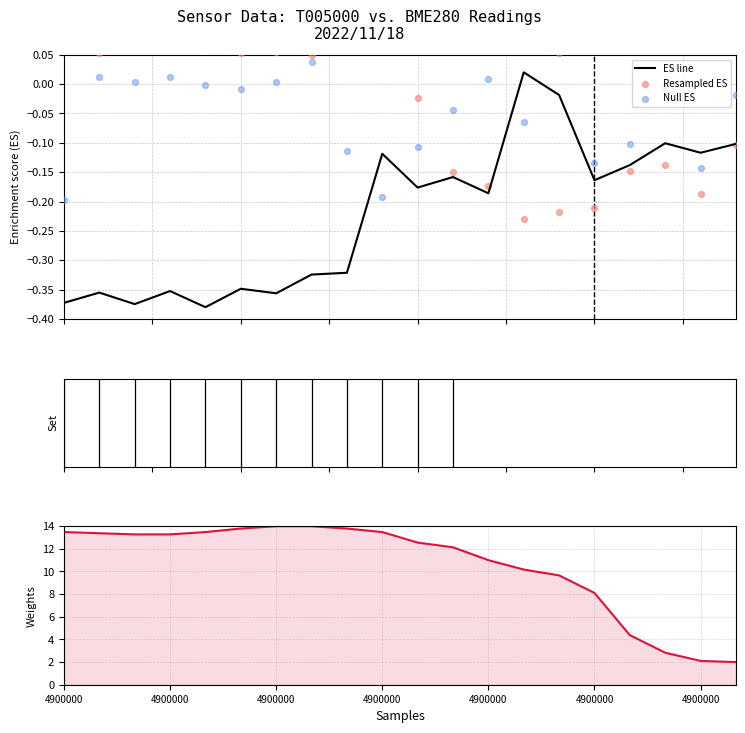

What is the total value across all series at 17?

2.6